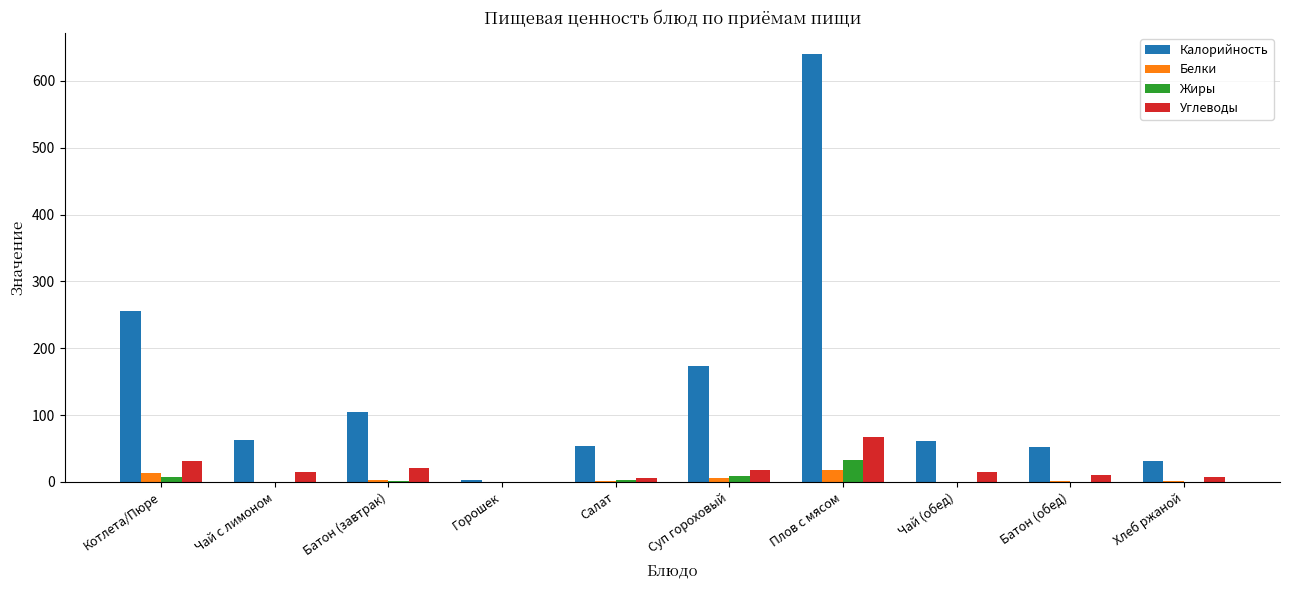

At which category is the sum across all series the highest?

Плов с мясом